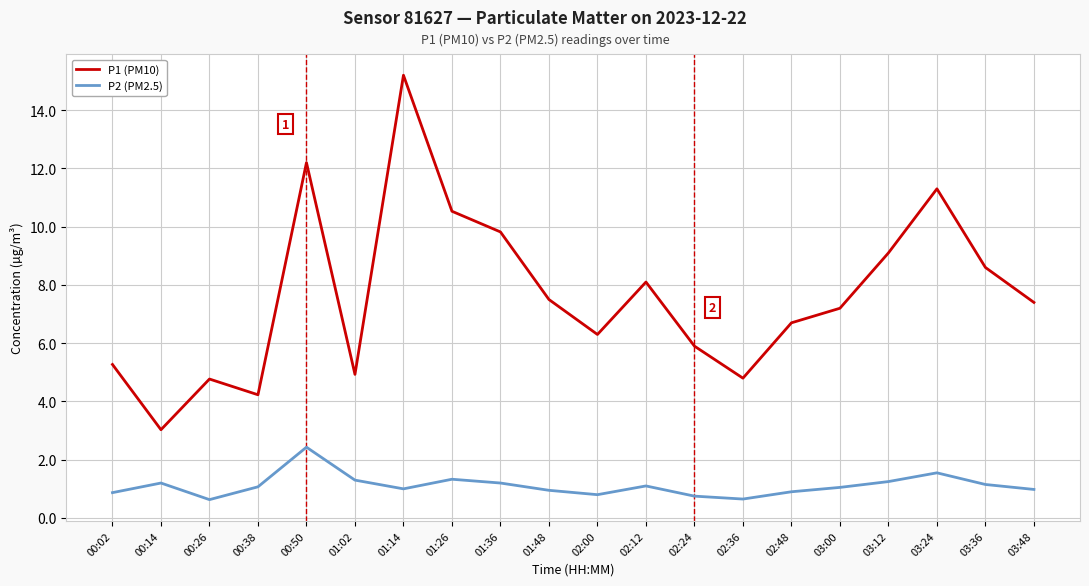

What is the maximum value shown in the chart?

15.2